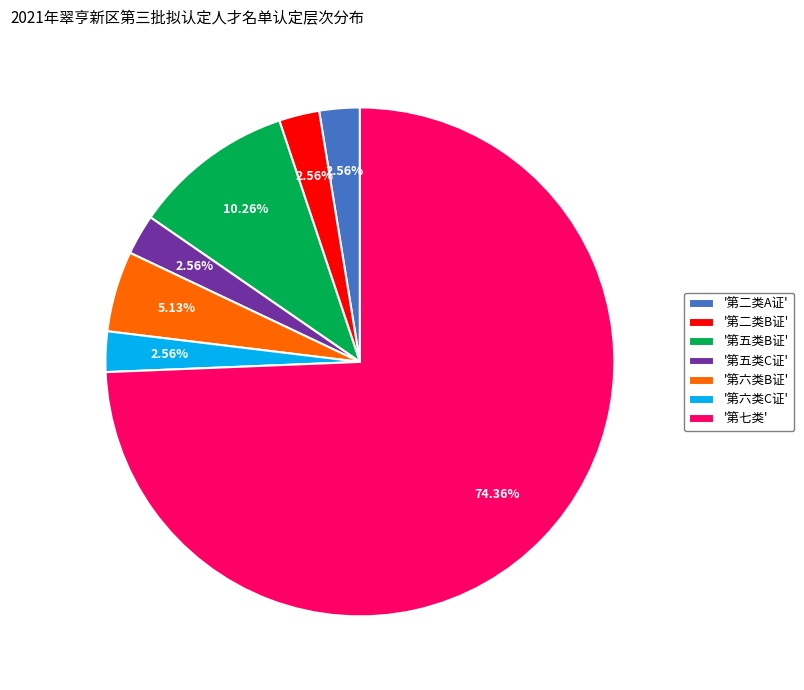

Which slice represents more than half of the pie?

'第七类'